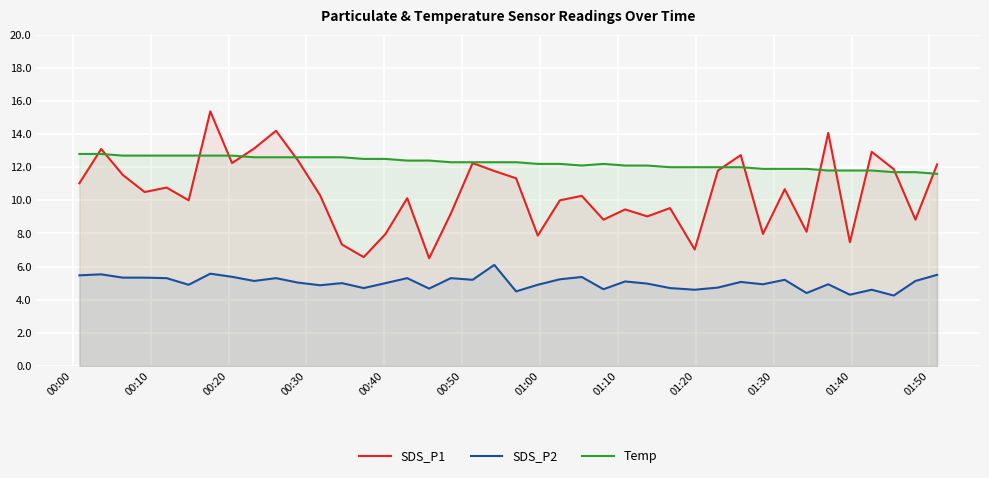

Rank the series by their maximum value, from lowest to highest.

SDS_P2, Temp, SDS_P1